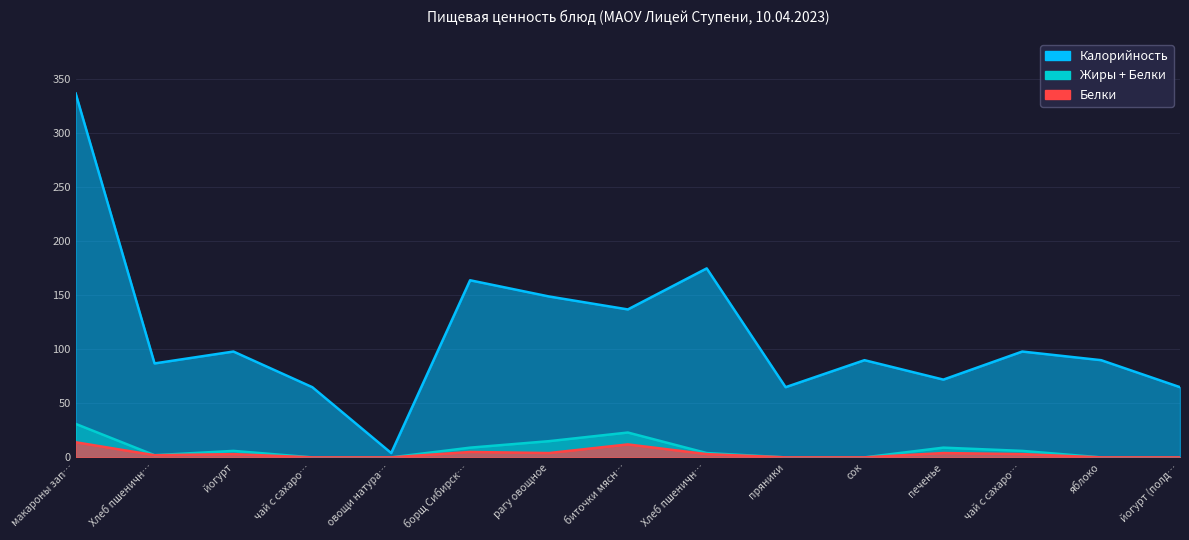

What is the total value across all series at йогурт (полд…?

65